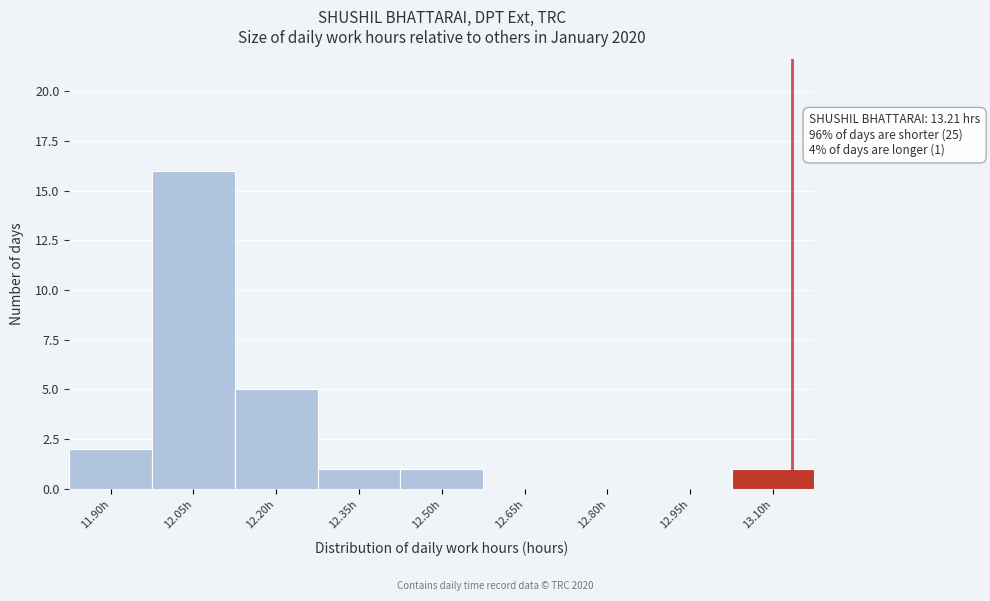

Reading left to right, transcribe all the data shown in this chart.

11.90h=2	12.05h=16	12.20h=5	12.35h=1	12.50h=1	12.65h=0	12.80h=0	12.95h=0	13.10h=1